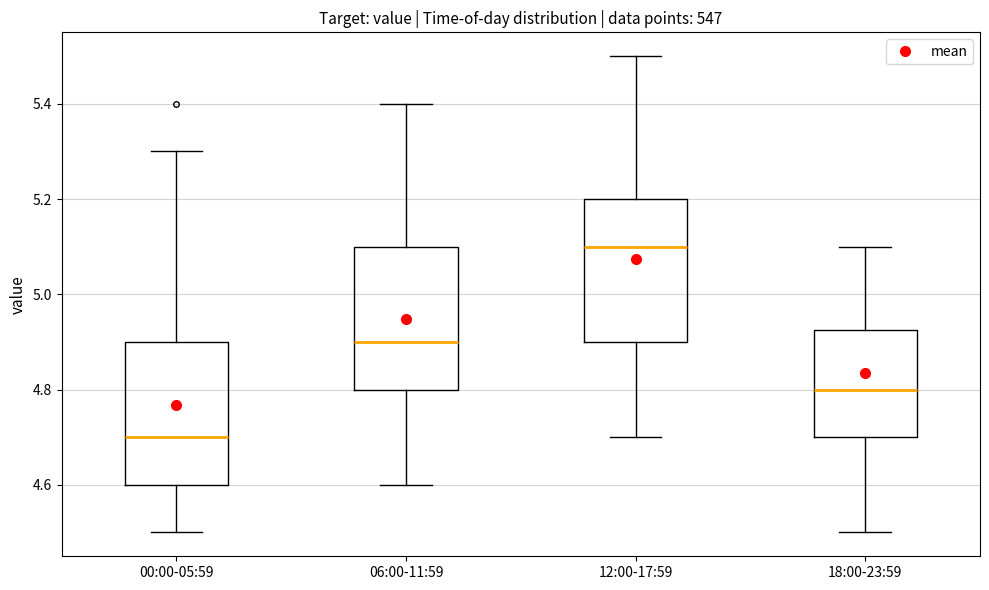

Where does the lower whisker of the box for 18:00-23:59 end on the y-axis? The values are not printed on the chart, so give them approximately, as read against the axis.

4.50